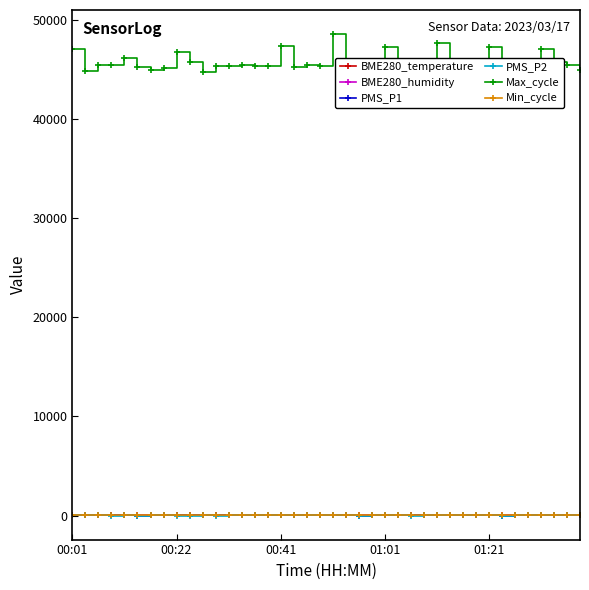

True or false: PMS_P2 and BME280_humidity cross at least once.

False